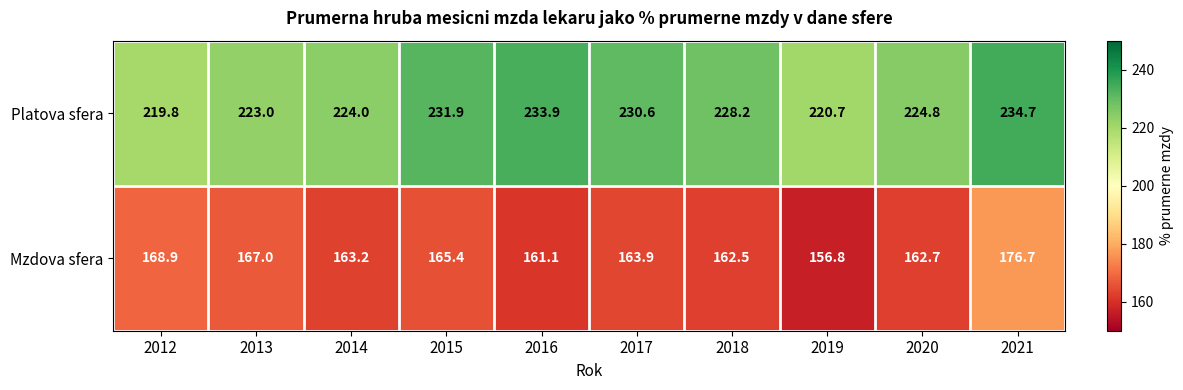

List the series in order of their overall mean, highest first.

Platova sfera, Mzdova sfera